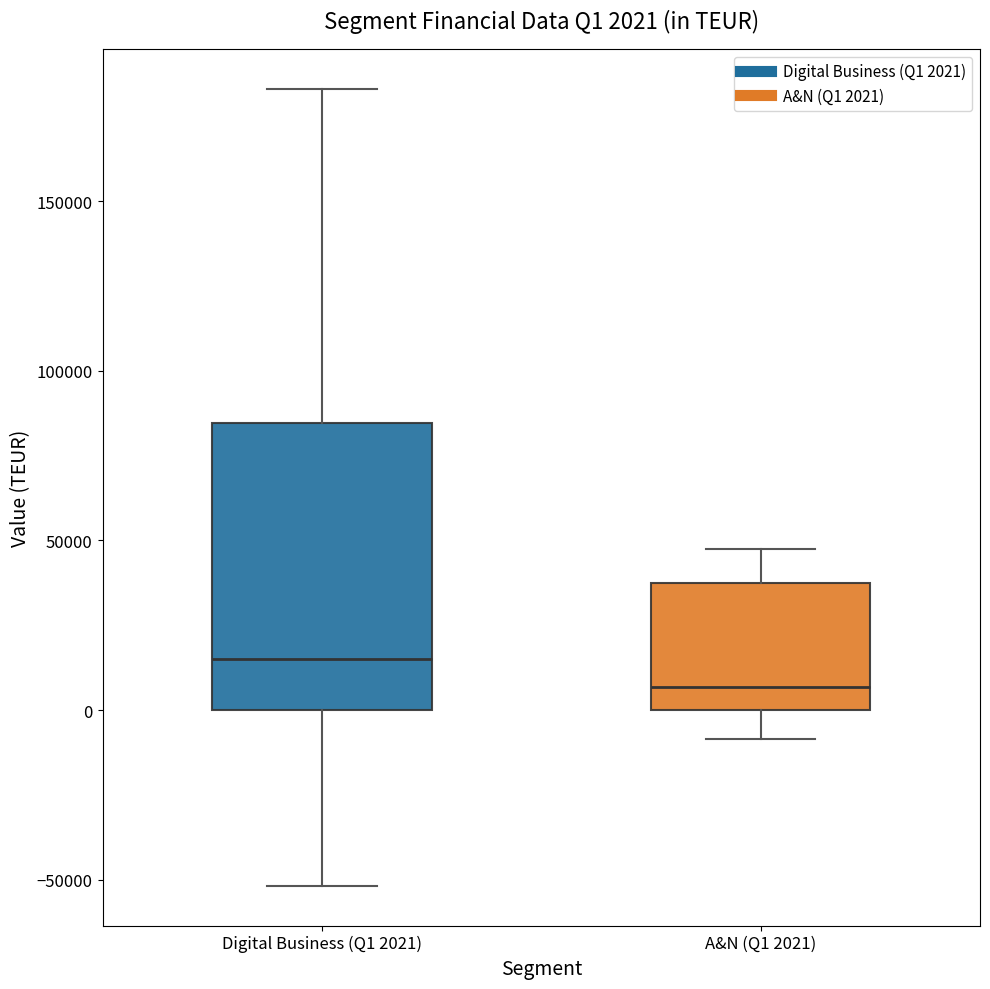

Which box is the tallest, from its lower edge to its upper edge?

Digital Business (Q1 2021)